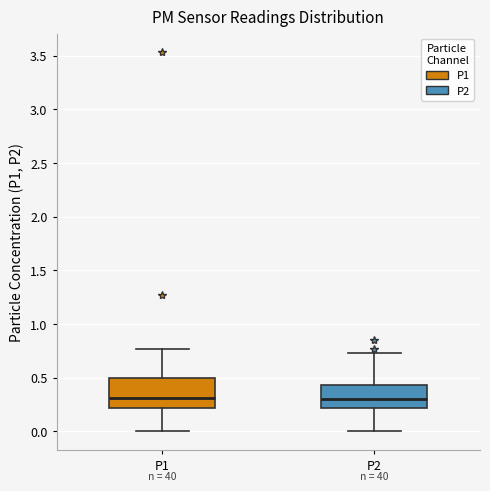

Comparing the boxes themselves (not the whiskers), which one is the tallest?

P1